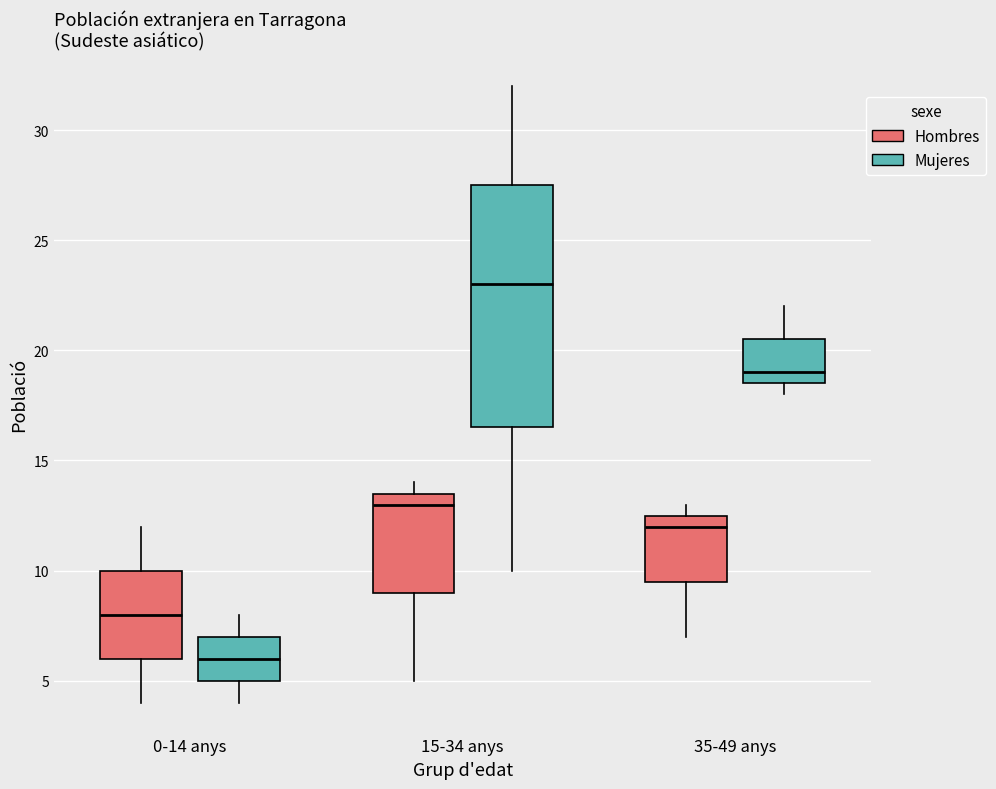

Reading left to right, read every box against the y-axis: the position of its median line, the range the box covers, and the ends of its whiskers. The values are not printed on the chart, so give them approximately, as read against the axis.

0-14 anys (Hombres): median 8.0, box 6.0 to 10.0, whiskers 4.0 to 12.0
0-14 anys (Mujeres): median 6.0, box 5.0 to 7.0, whiskers 4.0 to 8.0
15-34 anys (Hombres): median 13.0, box 9.0 to 13.5, whiskers 5.0 to 14.0
15-34 anys (Mujeres): median 23.0, box 16.5 to 27.5, whiskers 10.0 to 32.0
35-49 anys (Hombres): median 12.0, box 9.5 to 12.5, whiskers 7.0 to 13.0
35-49 anys (Mujeres): median 19.0, box 18.5 to 20.5, whiskers 18.0 to 22.0